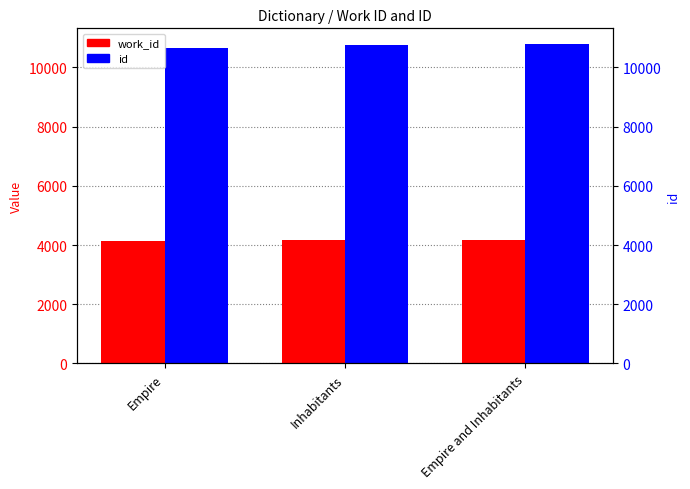

Reading left to right, list all the values displayed in this chart.

work_id: Empire=4141	Inhabitants=4171	Empire and Inhabitants=4167
id: Empire=10646	Inhabitants=10773	Empire and Inhabitants=10781